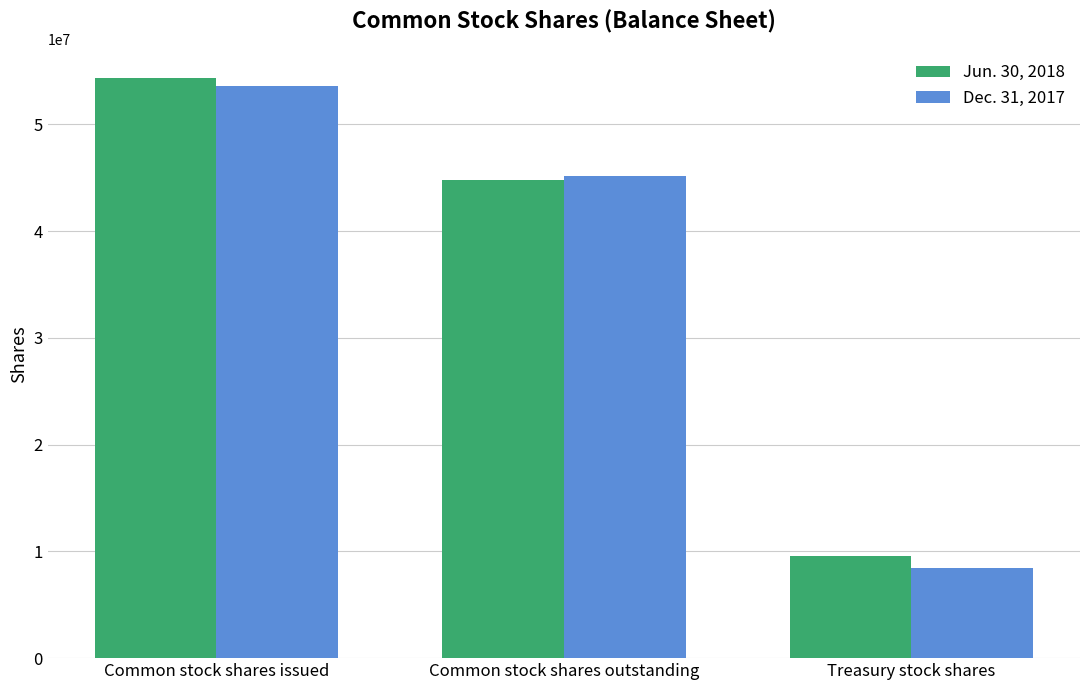

What is the sum of the Jun. 30, 2018 values at Common stock shares issued and Treasury stock shares?

63892265